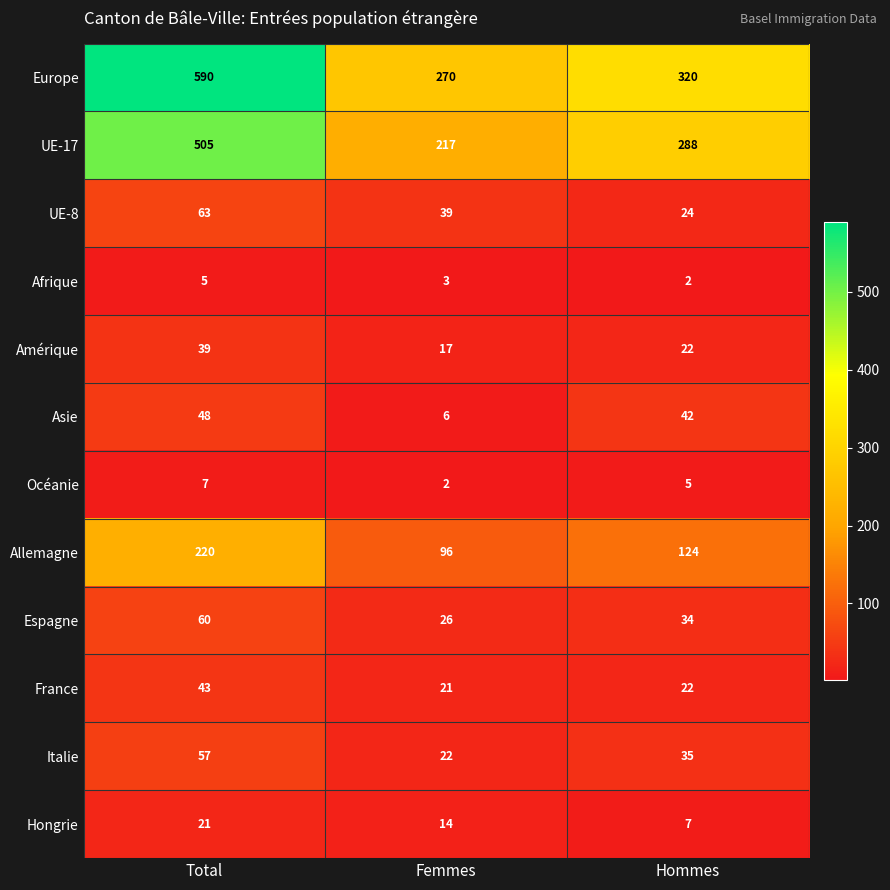

How many data points in Amérique are less than 22?

1